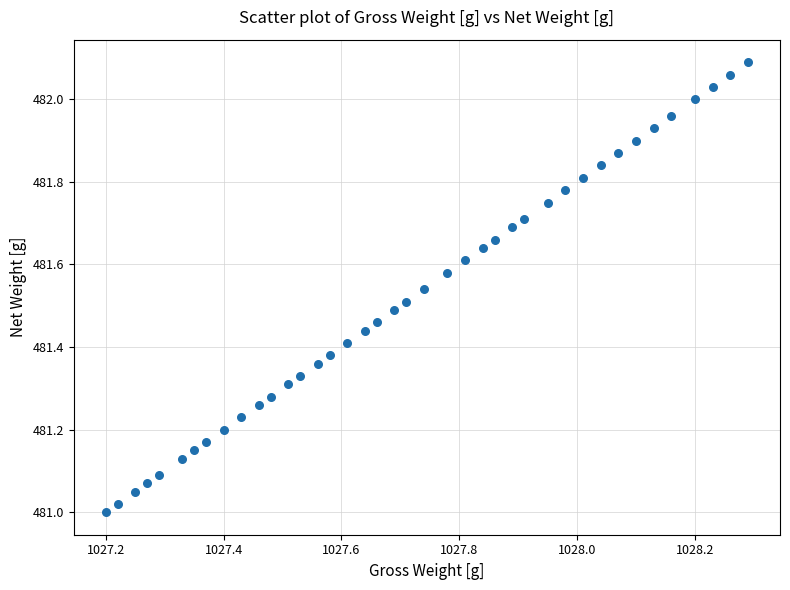

What is the range of X values (max minus min)?

1.1